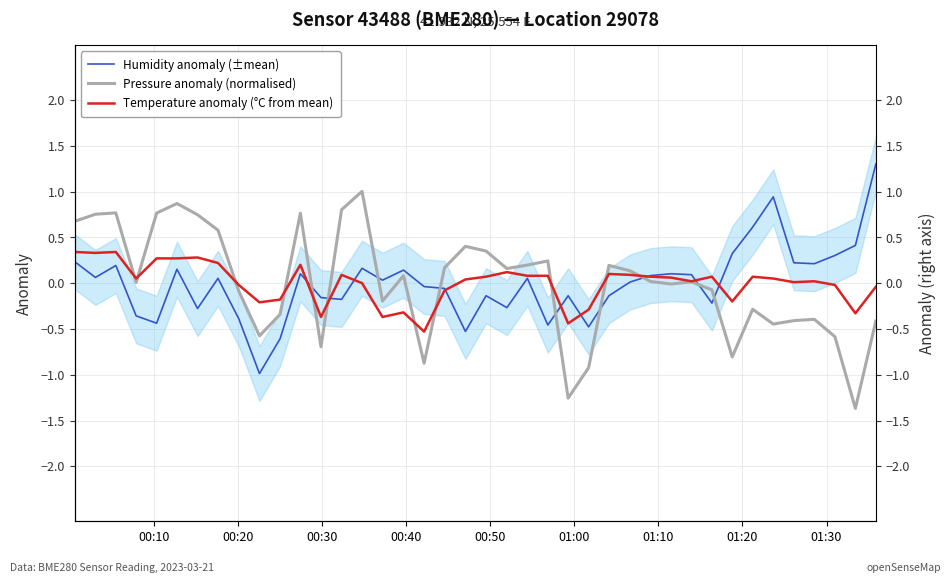

How many lines are shown in the chart?

3